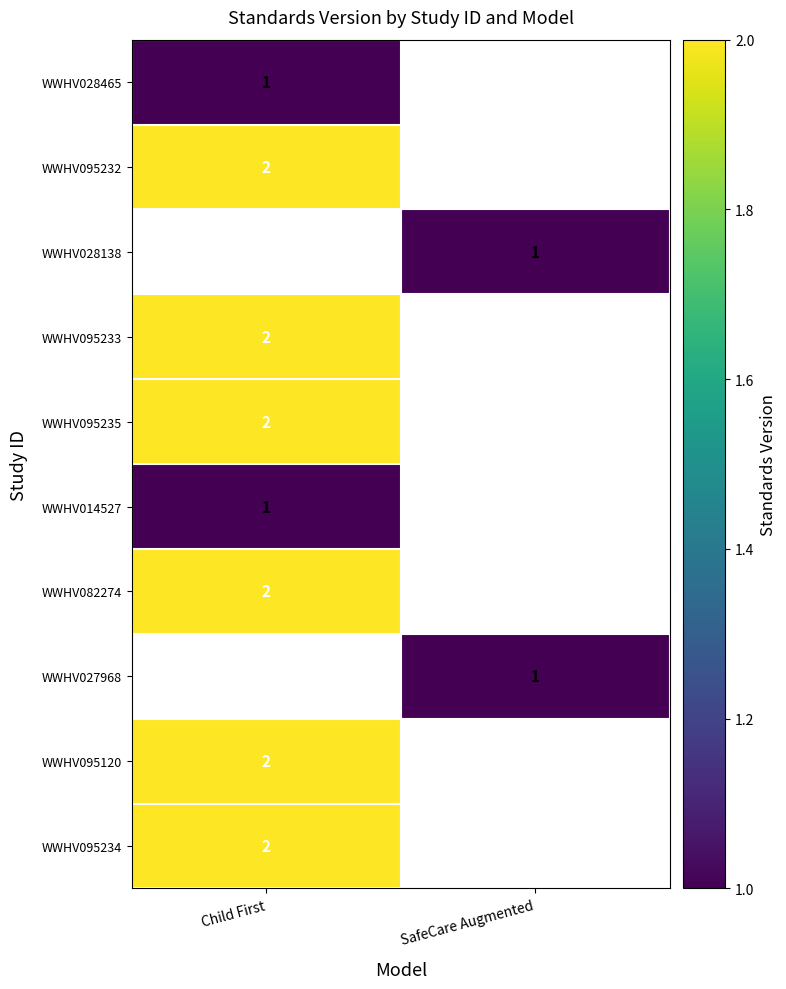

The WWHV014527 series shows 2 at Child First. True or false?

False